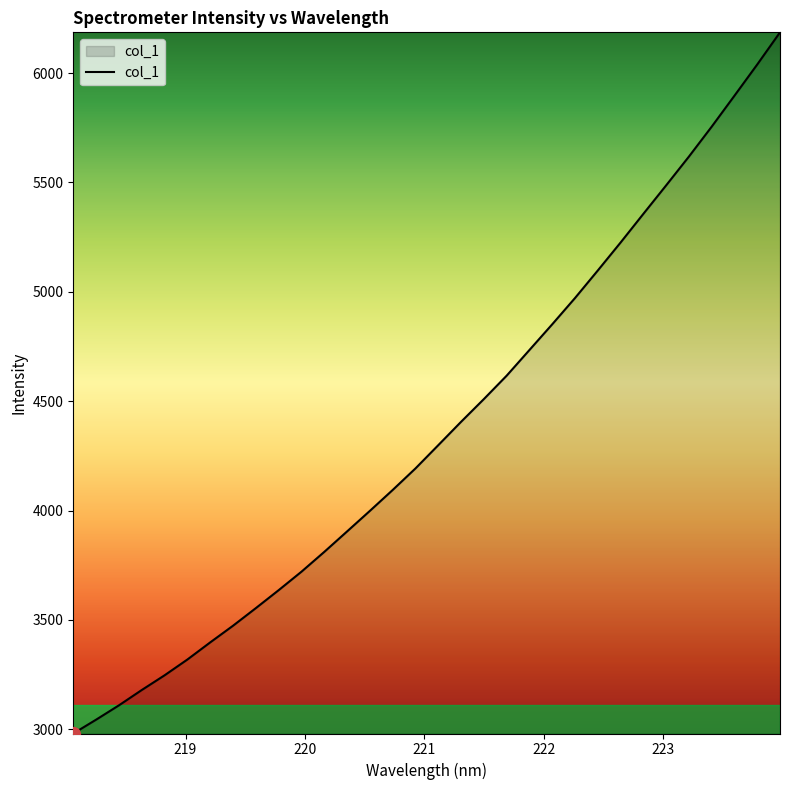

What is the smallest value displayed?

2980.9